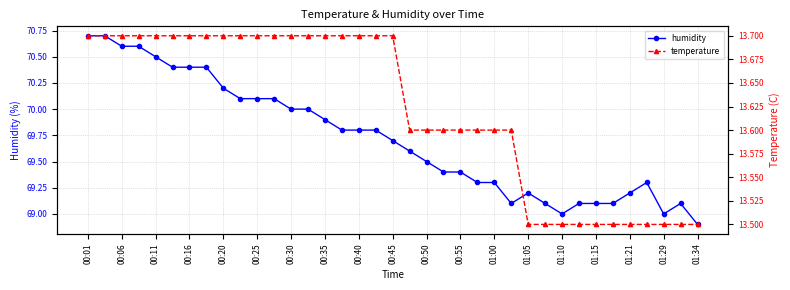

Reading left to right, list all the values displayed in this chart.

humidity: 70.7	70.7	70.6	70.6	70.5	70.4	70.4	70.4	70.2	70.1	70.1	70.1	70.0	70.0	69.9	69.8	69.8	69.8	69.7	69.6	69.5	69.4	69.4	69.3	69.3	69.1	69.2	69.1	69.0	69.1	69.1	69.1	69.2	69.3	69.0	69.1	68.9
temperature: 13.7	13.7	13.7	13.7	13.7	13.7	13.7	13.7	13.7	13.7	13.7	13.7	13.7	13.7	13.7	13.7	13.7	13.7	13.7	13.6	13.6	13.6	13.6	13.6	13.6	13.6	13.5	13.5	13.5	13.5	13.5	13.5	13.5	13.5	13.5	13.5	13.5